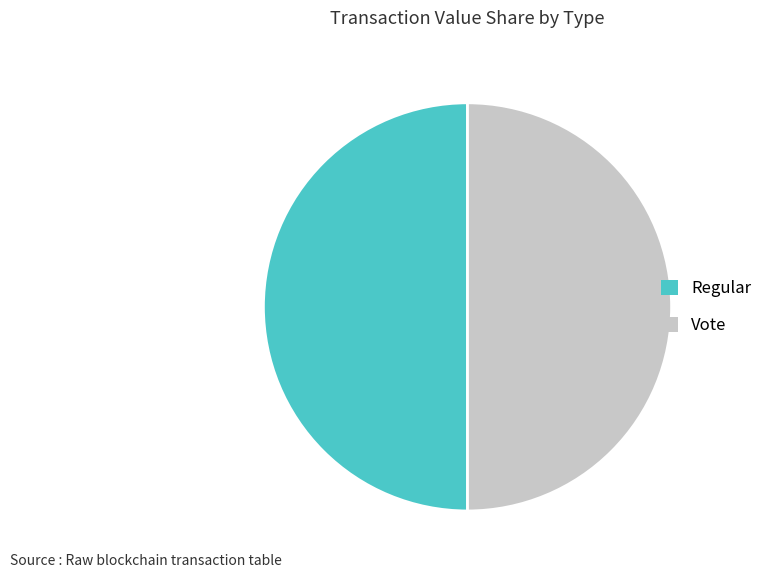

Is the sum of Regular and Vote greater than half?

Yes